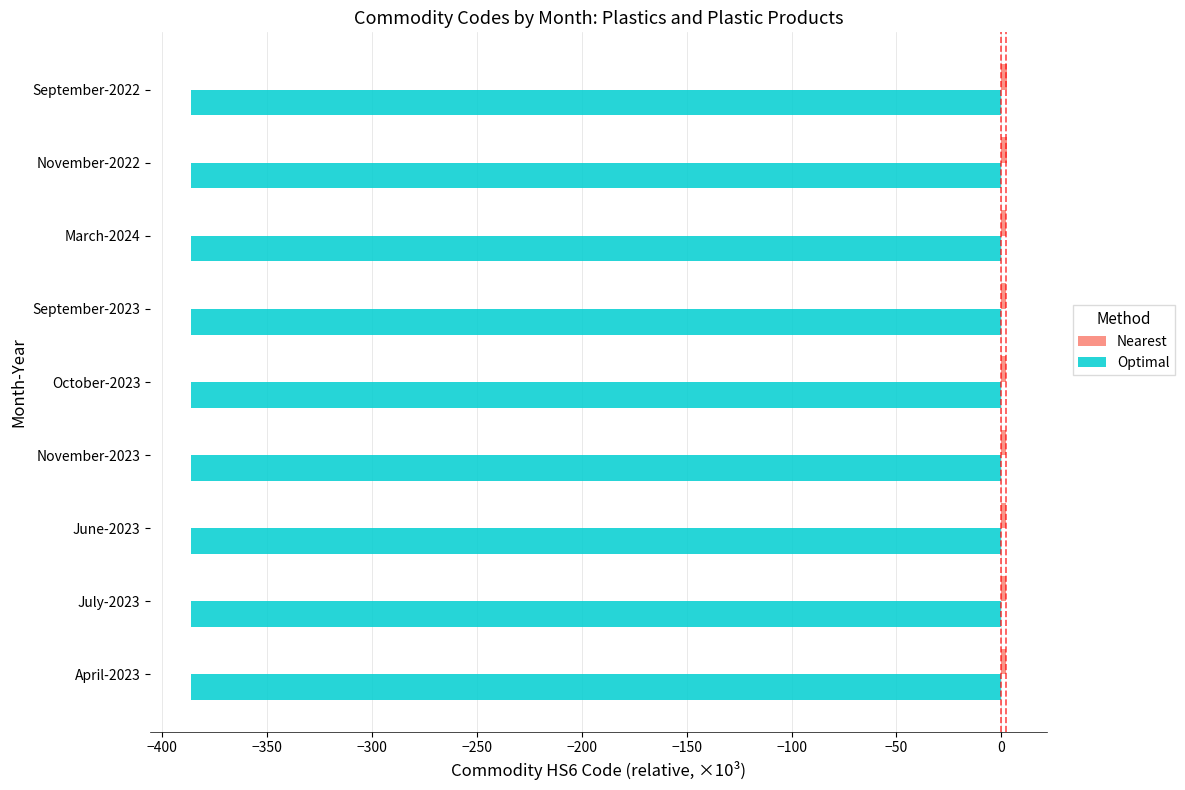

What is the maximum value for Optimal?

-386.1